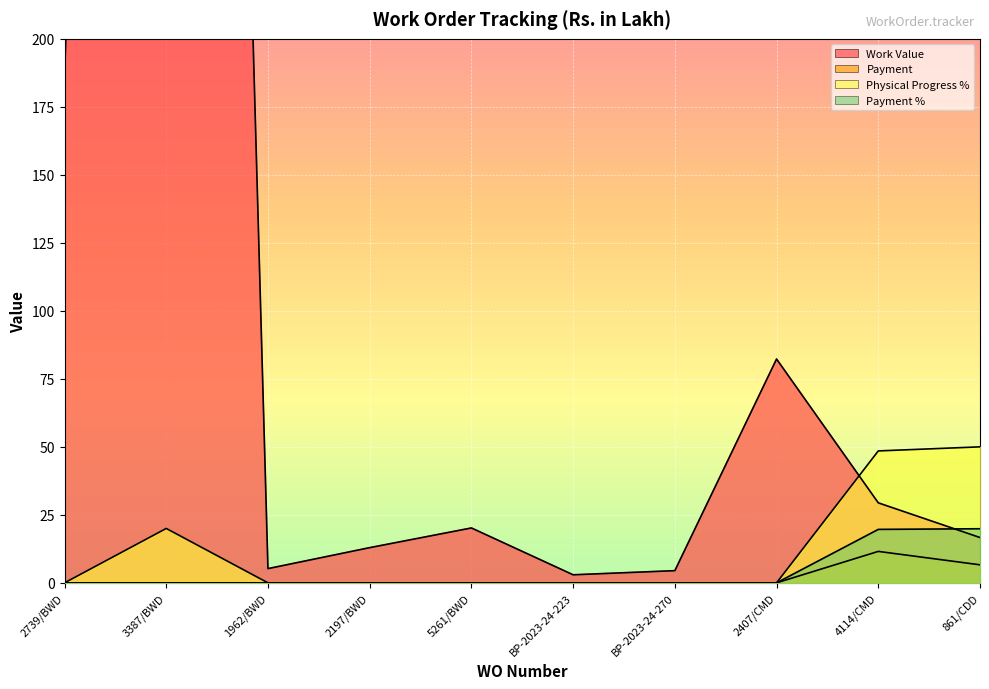

Which category has the highest value across all series?

3387/BWD